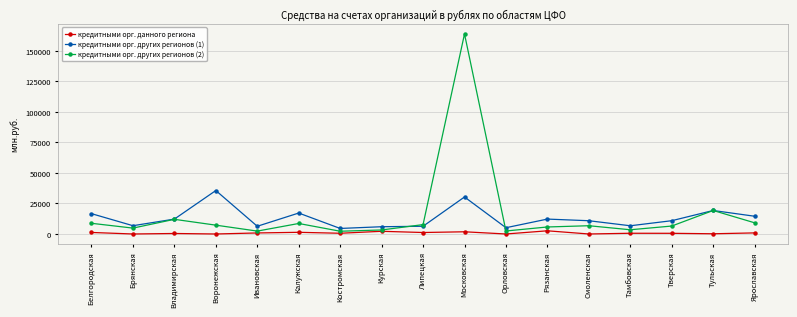

True or false: кредитными орг. данного региона has more than 1 points higher than both neighbors.

True